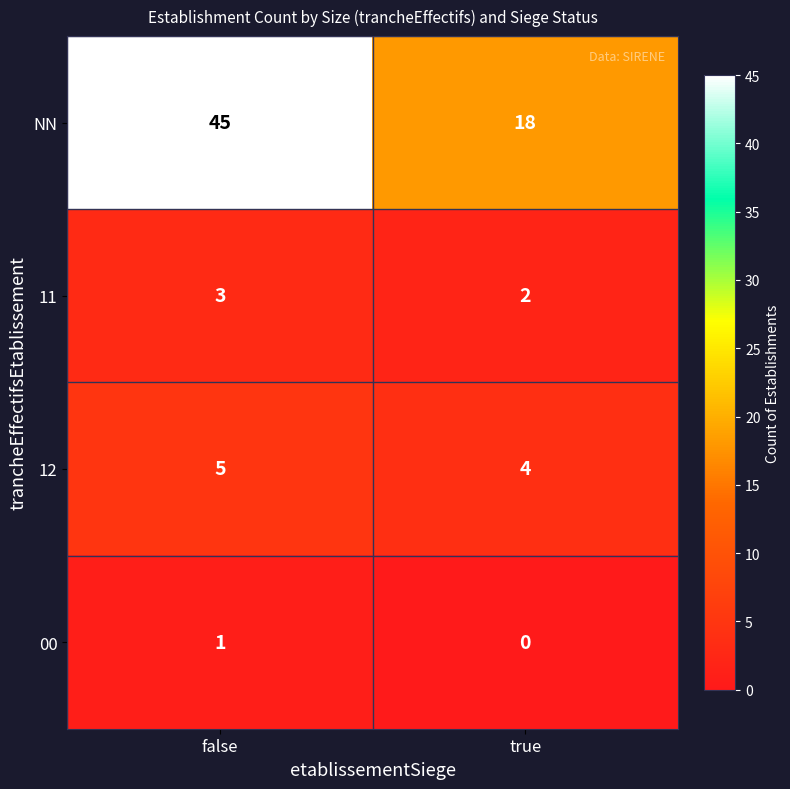

At how many categories does at least one series exceed 23?

1